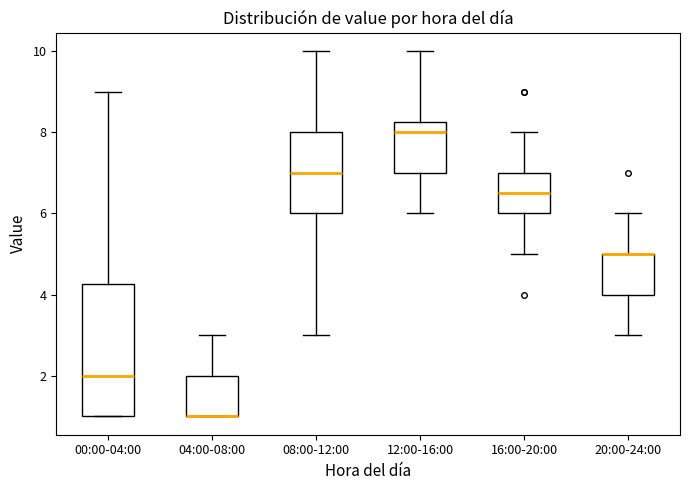

Where does the lower whisker of the box for 08:00-12:00 end on the y-axis? The values are not printed on the chart, so give them approximately, as read against the axis.

3.0